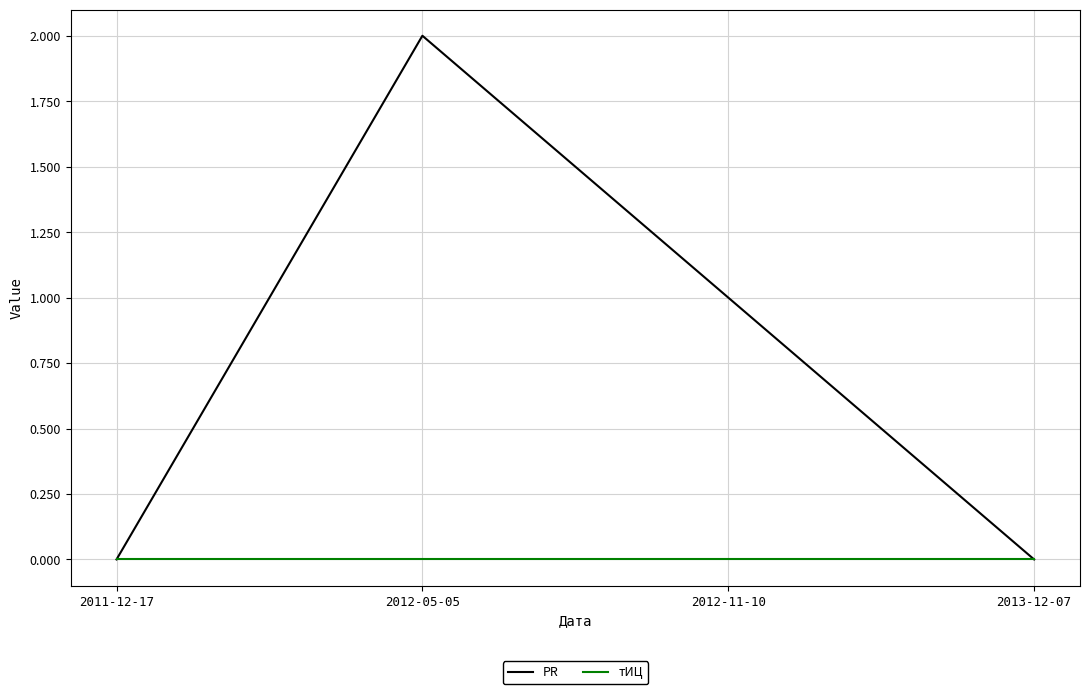

Is this an area chart (filled region under the line)?

No